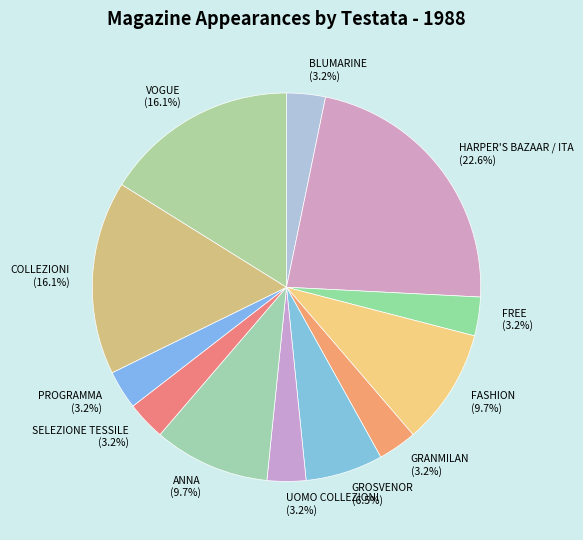

Does any single category account for the majority?

No